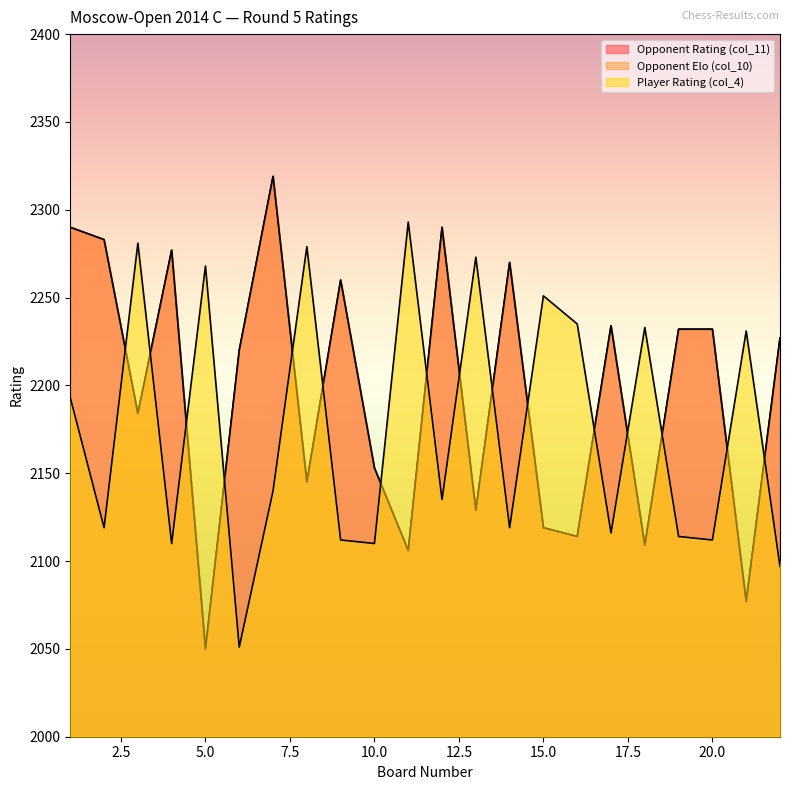

The value of Opponent Rating (col_11) at 8 is 3237. True or false?

False